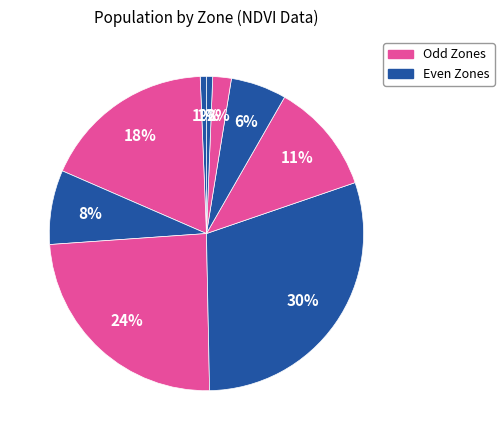

How many segments does this pie chart have?

9